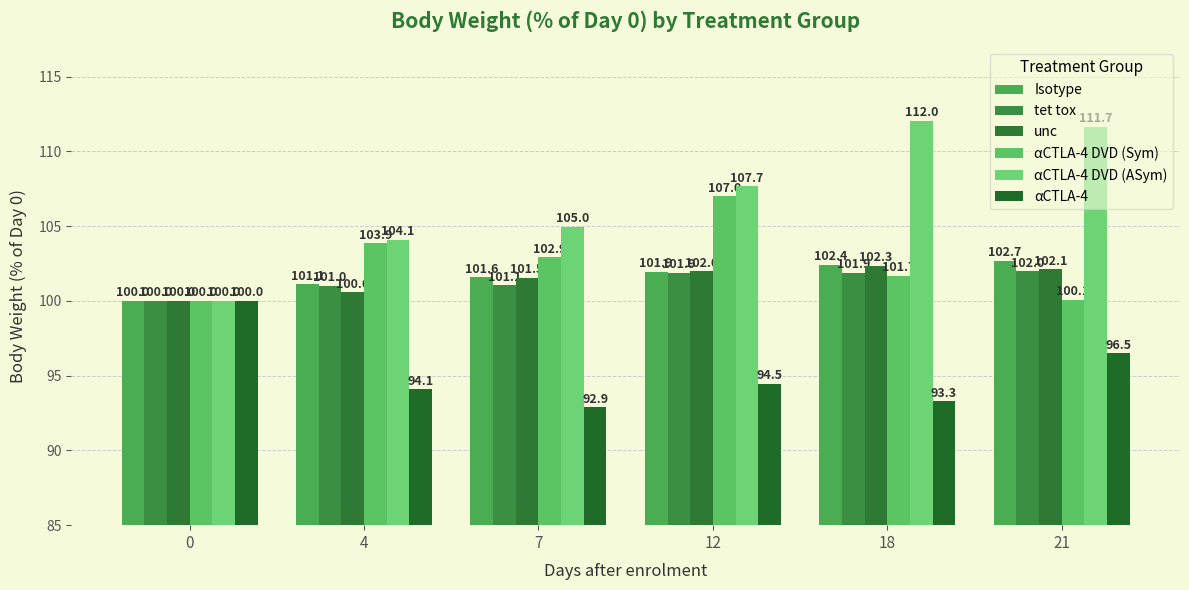

How many bars are there in total?

36